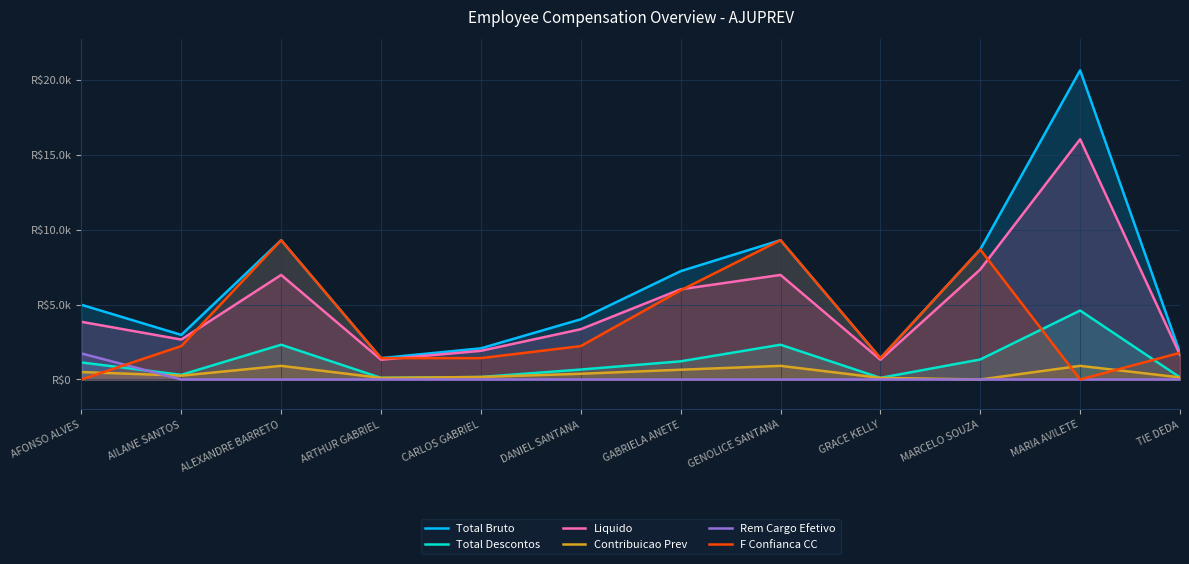

What is the value of the Liquido point at the 10th from the left?

7337.5